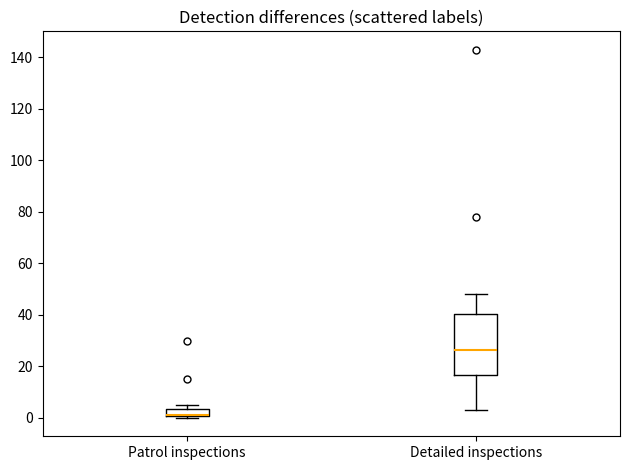

Where is the upper edge of the box for Patrol inspections on the y-axis? The values are not printed on the chart, so give them approximately, as read against the axis.

4